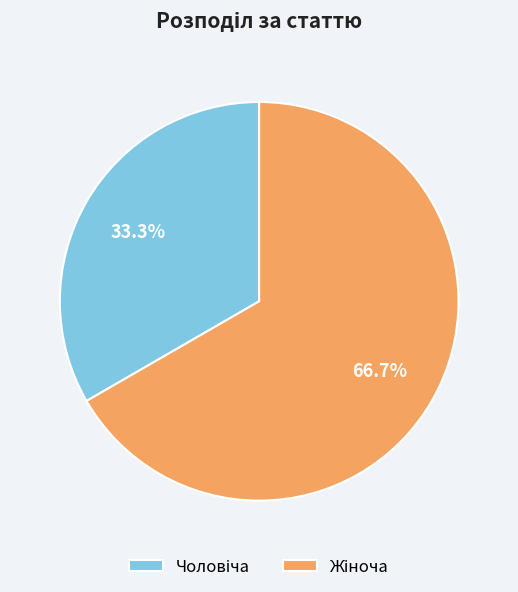

The Жіноча slice represents 67% of the pie. True or false?

True